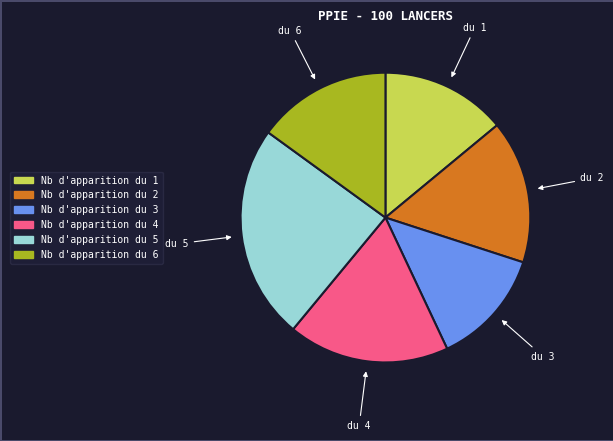

Does Nb d'apparition du 4 represent more than half of the total?

No